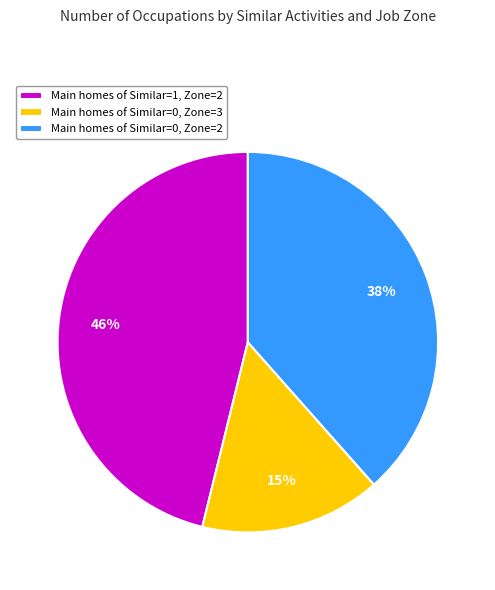

The Main homes of Similar=0, Zone=2 slice represents 48% of the pie. True or false?

False